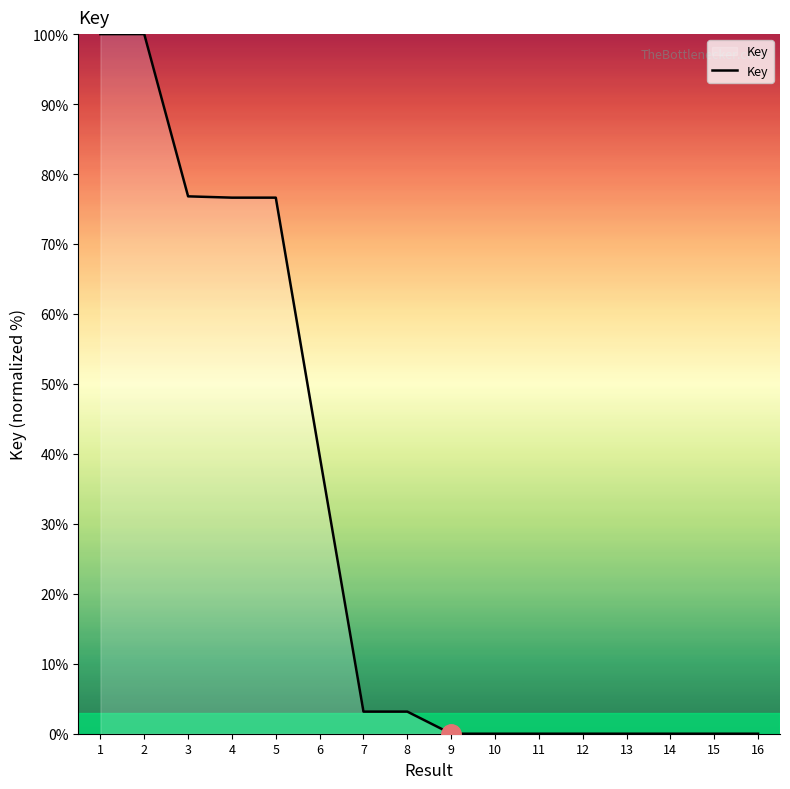

Where is the data nearest to the value 50?

6